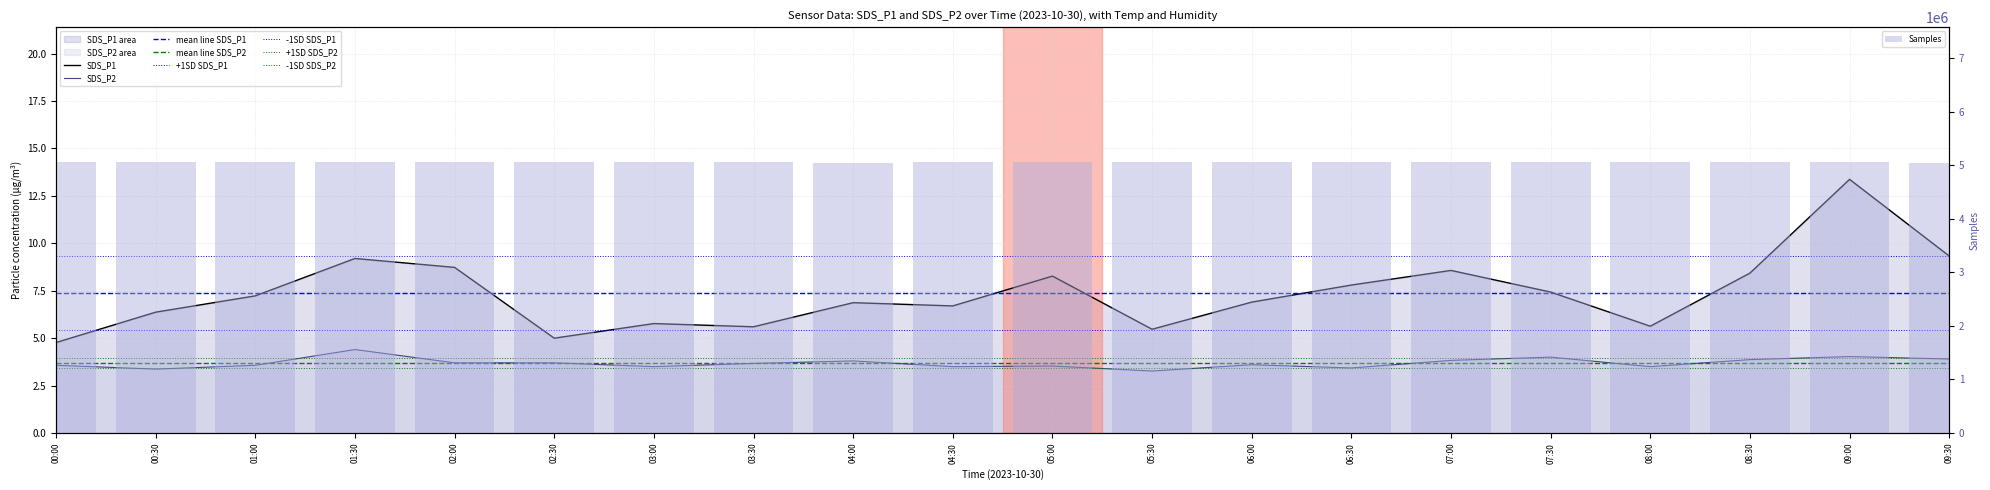

Rank the categories by SDS_P2 value from lowest to highest.

05:30, 00:30, 06:30, 03:00, 04:30, 08:00, 05:00, 00:00, 01:00, 06:00, 03:30, 02:00, 02:30, 04:00, 07:00, 08:30, 09:30, 07:30, 09:00, 01:30